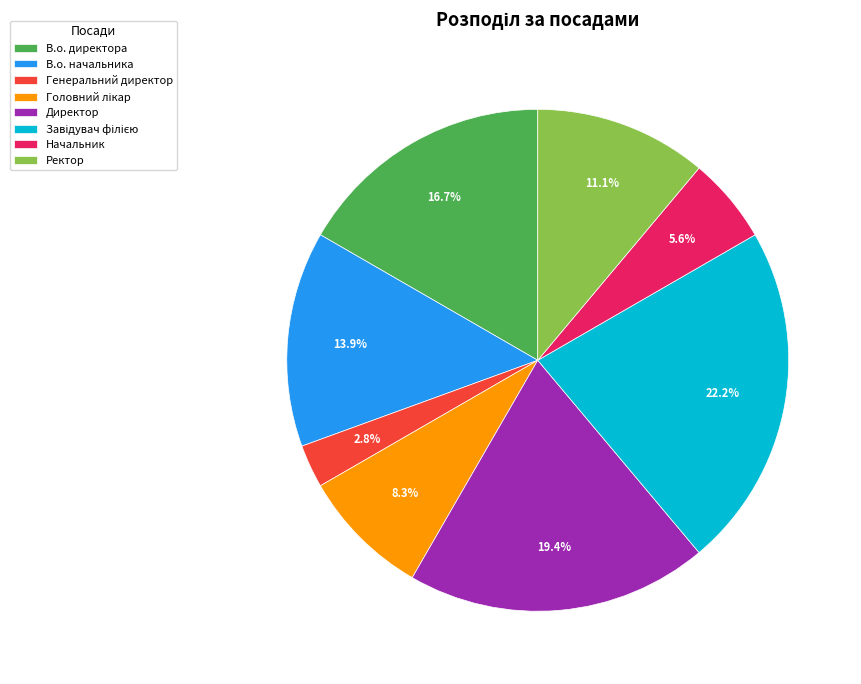

Which category has the smallest portion of the pie?

Генеральний директор